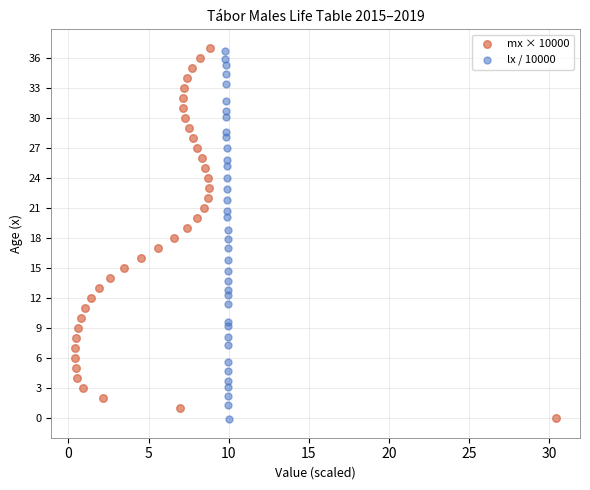

Which series has the largest Y range (max minus min)?

mx × 10000